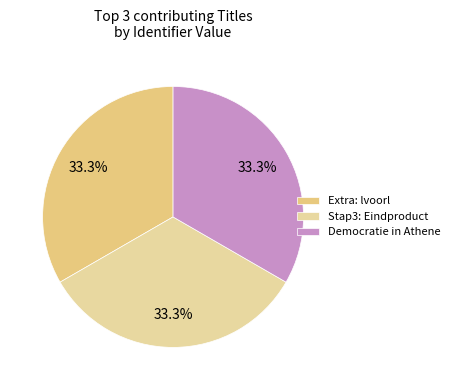

Count the number of slices in the pie.

3